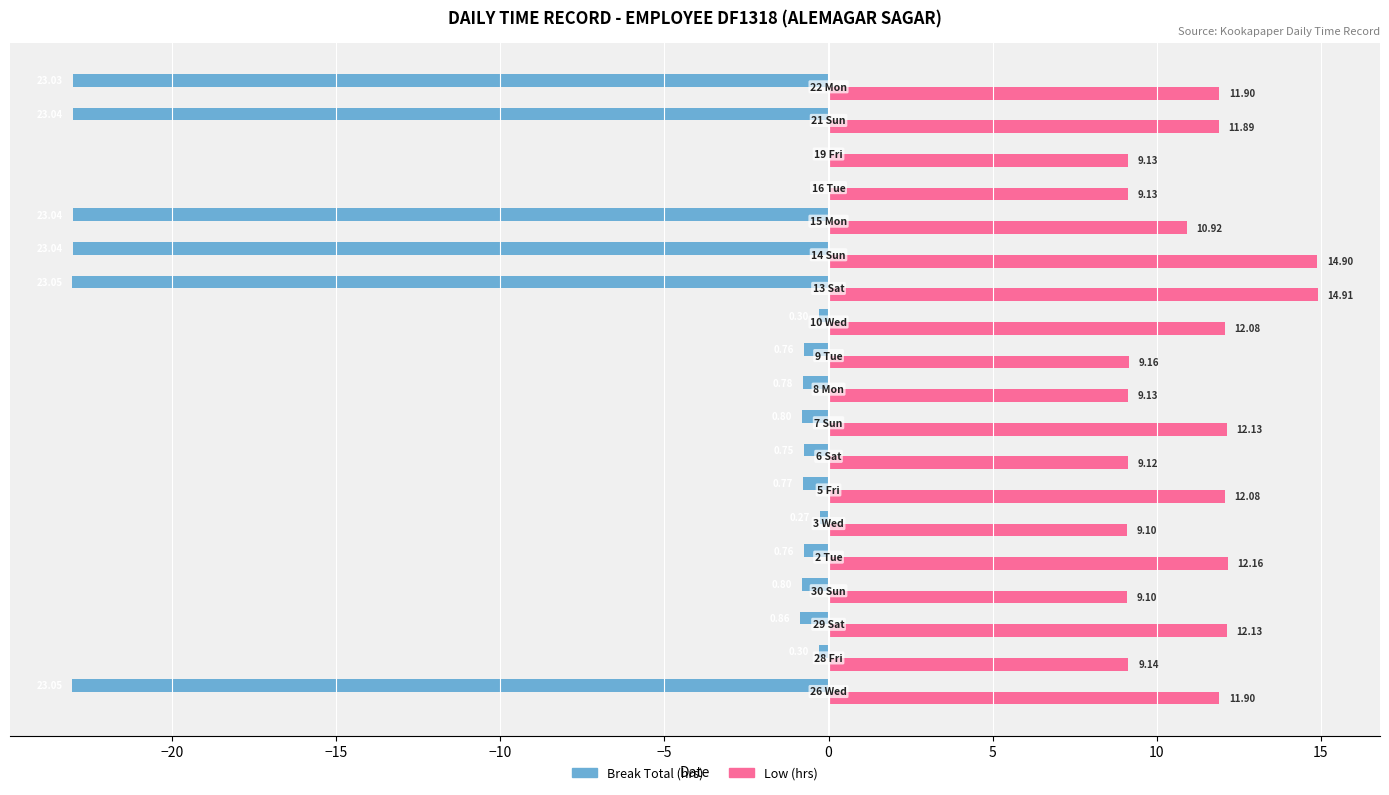

How many distinct data groups are displayed?

2